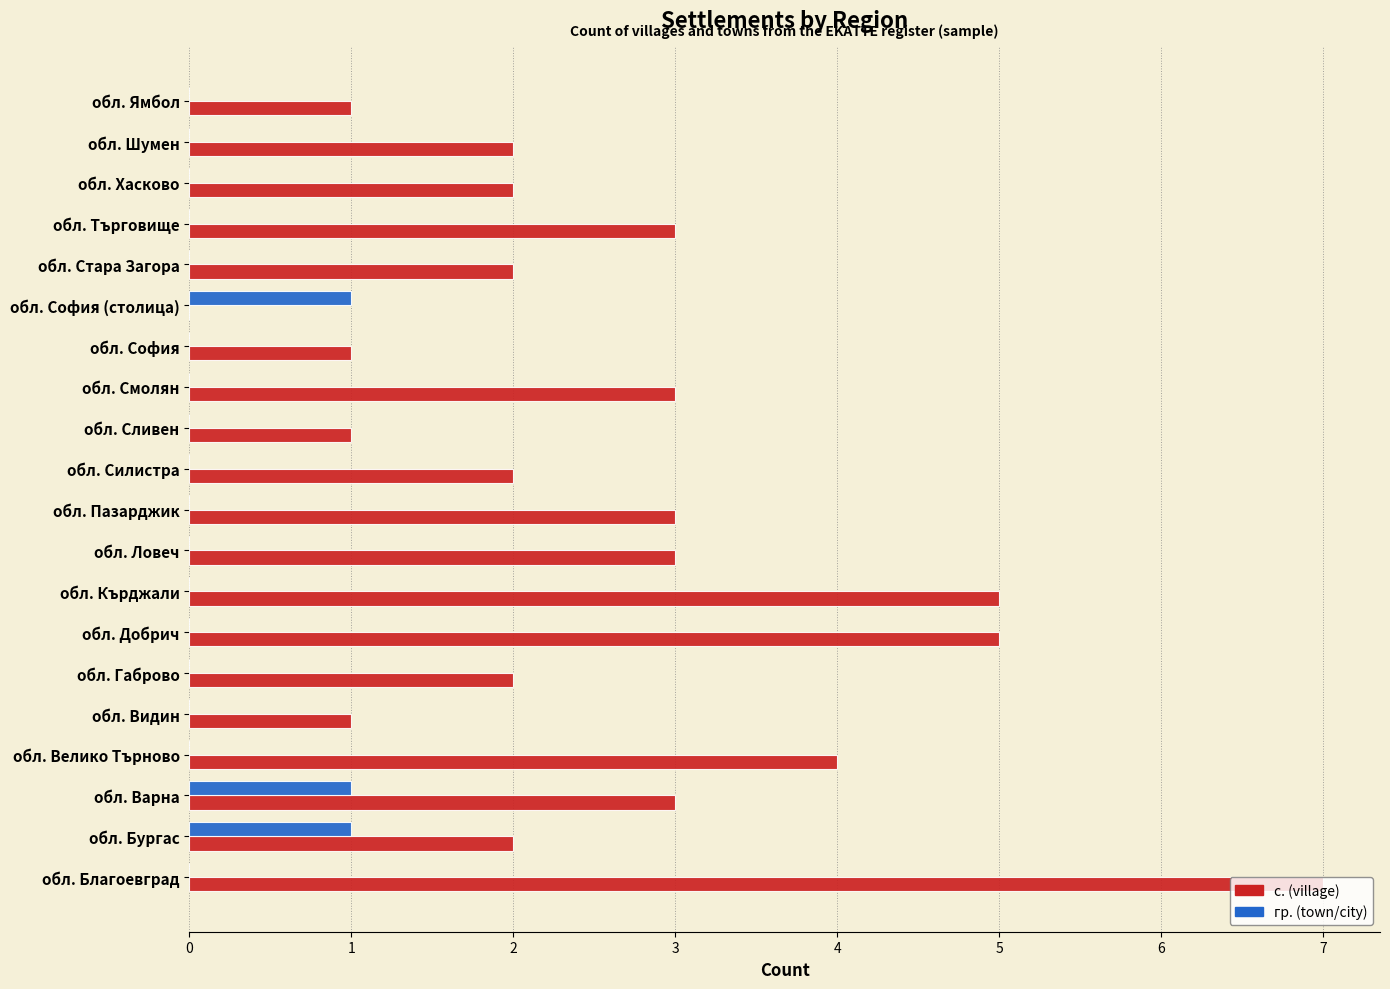

What is the sum of all с. (village) values?

52